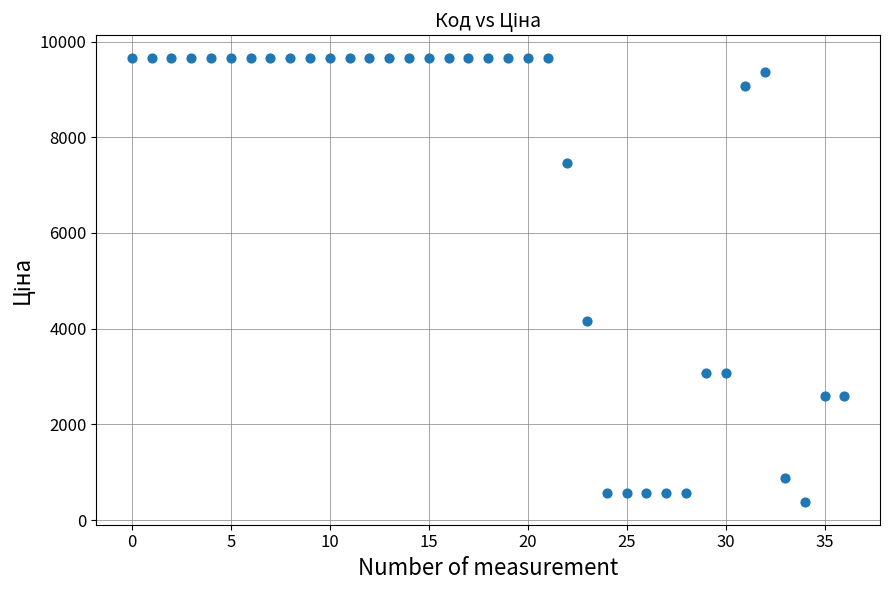

What is the range of Y values (max minus min)?

9297.1